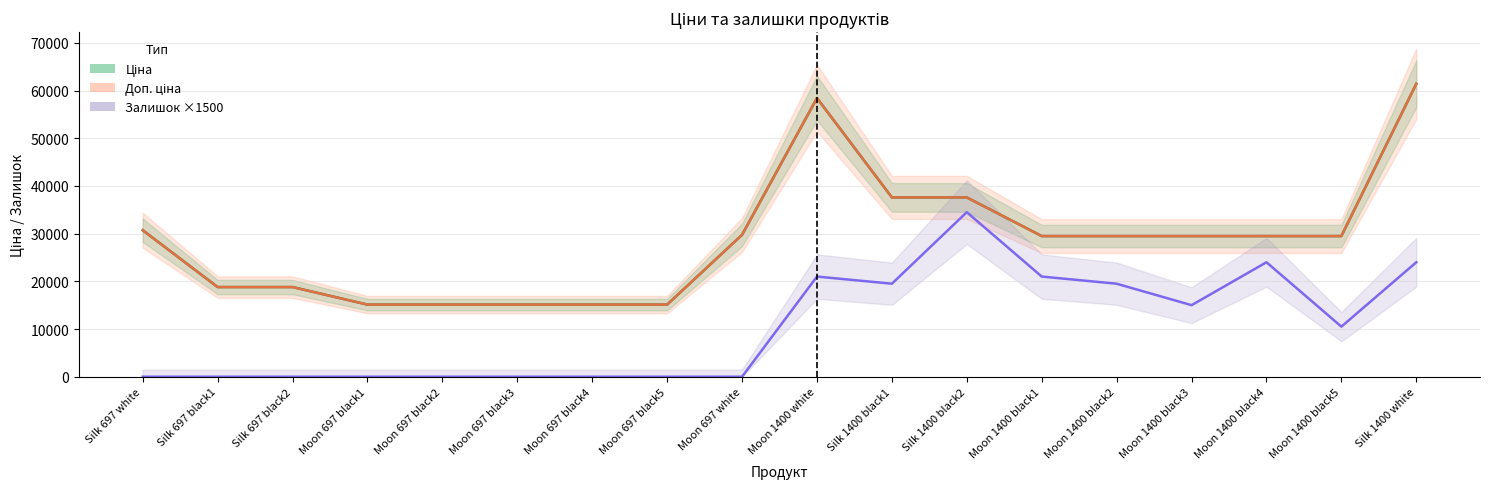

How many values in the Доп. ціна series exceed 29491?

11